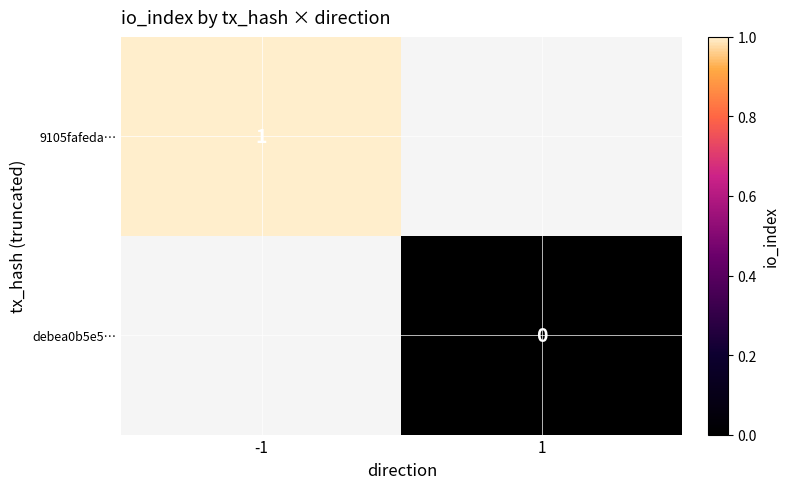

What is the maximum value shown in the chart?

1.0